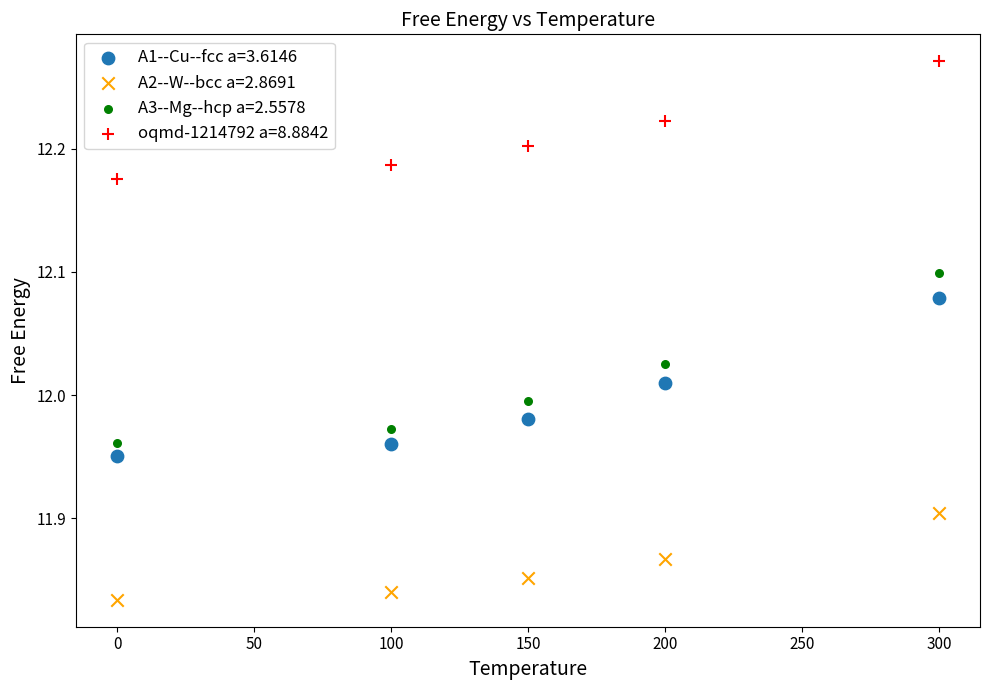

Across all data points, what is the range of Y values (max minus min)?

0.4